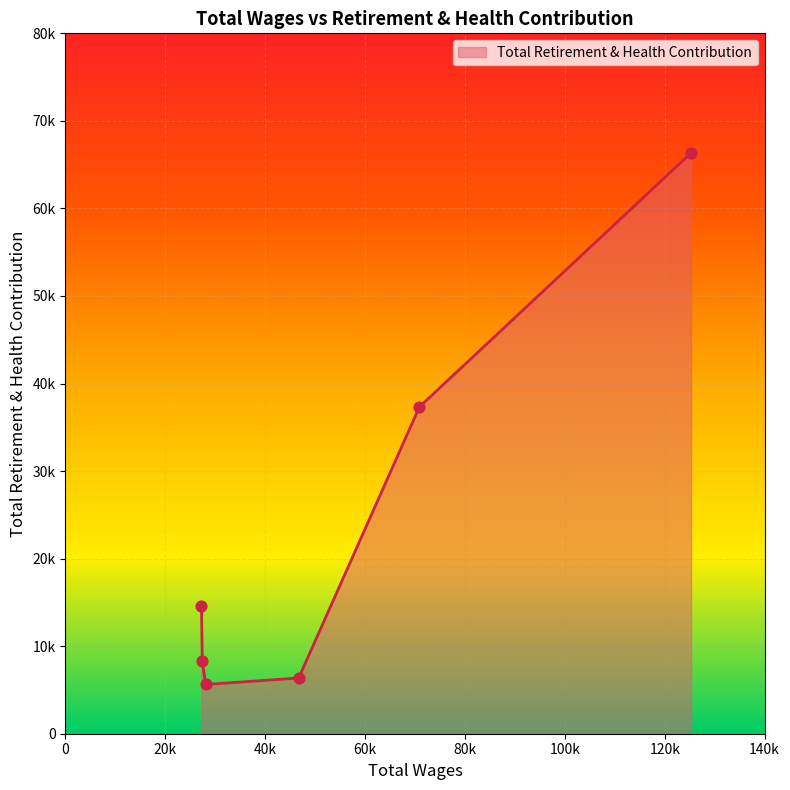

What is the ratio of the value at 28097.0 to the value at 46717.0?

0.9